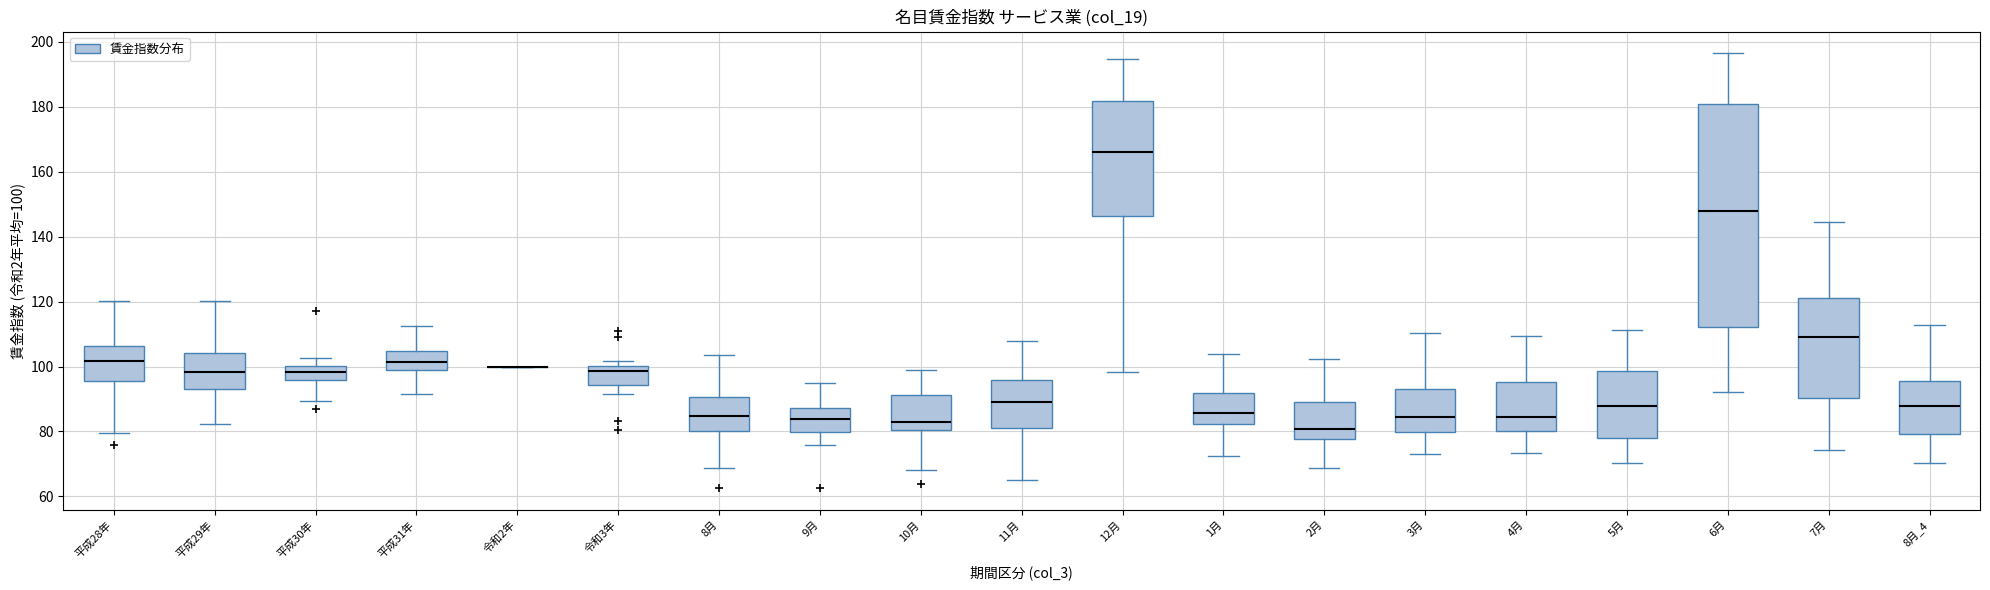

Which box is the tallest, from its lower edge to its upper edge?

6月